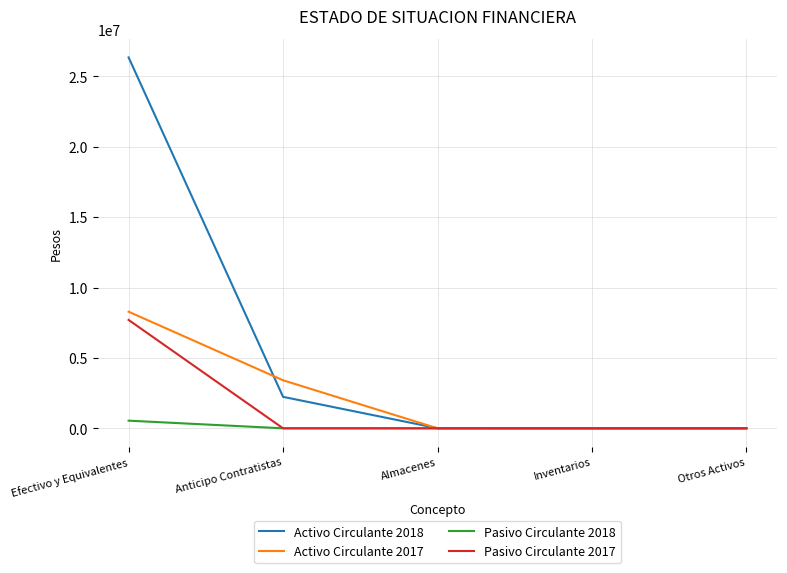

What is the total value across all series at Anticipo Contratistas?

5647688